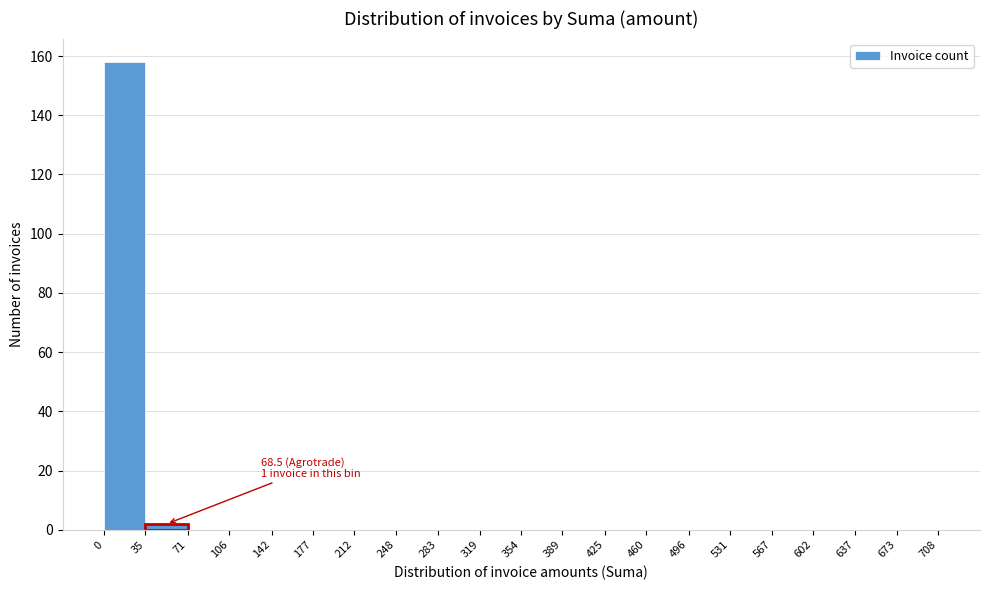

Which range on the x-axis has the tallest bar?

0 to 35